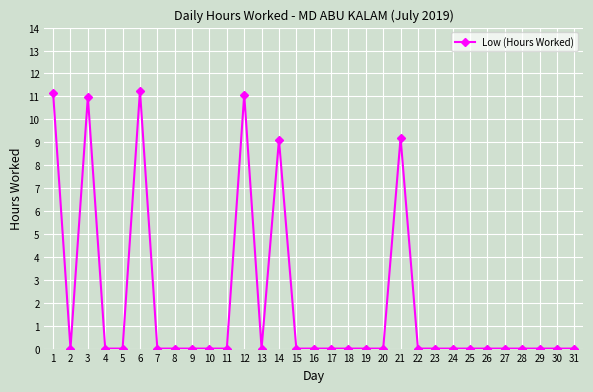

What is the average value?

2.0